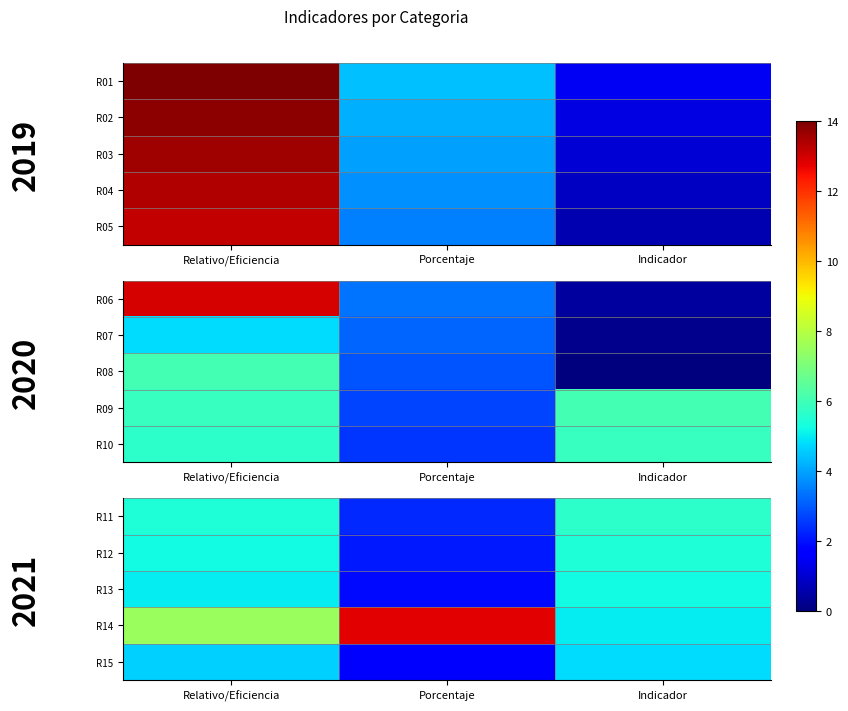

At which category is the sum across all series the highest?

Relativo/Eficiencia